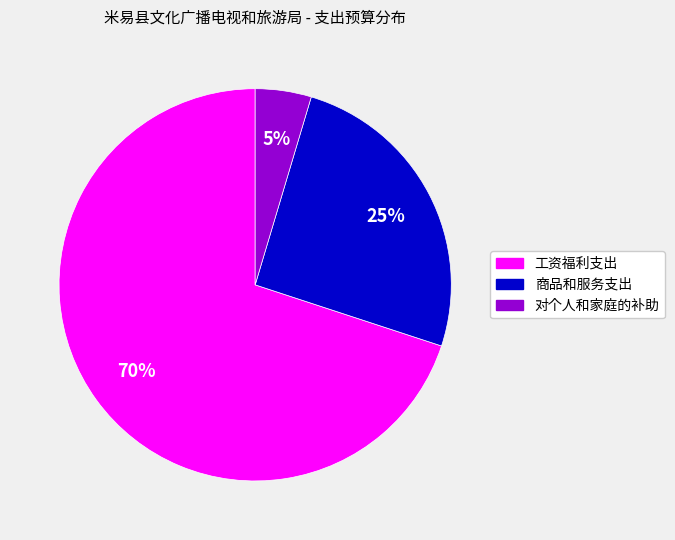

To the nearest percent, what is the average slice percentage?

33%